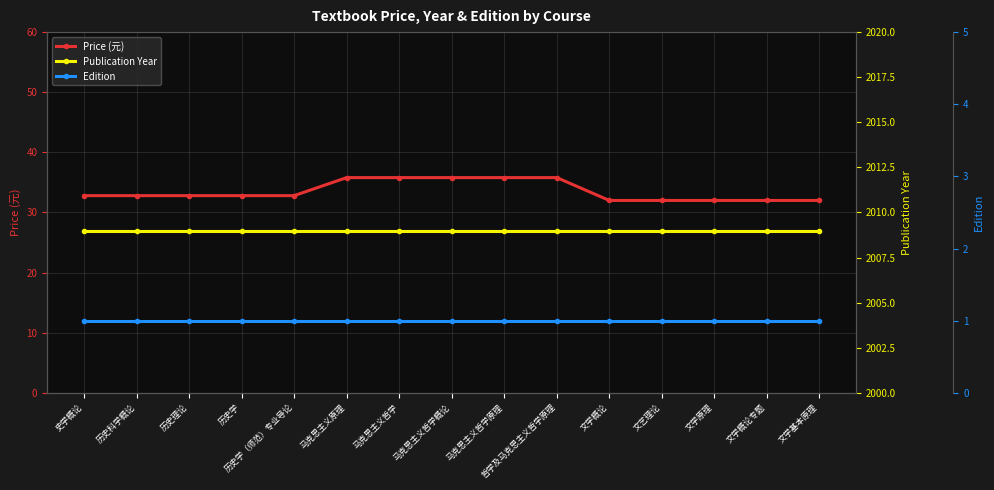

Rank the series by their maximum value, from lowest to highest.

Edition, Price (元), Publication Year